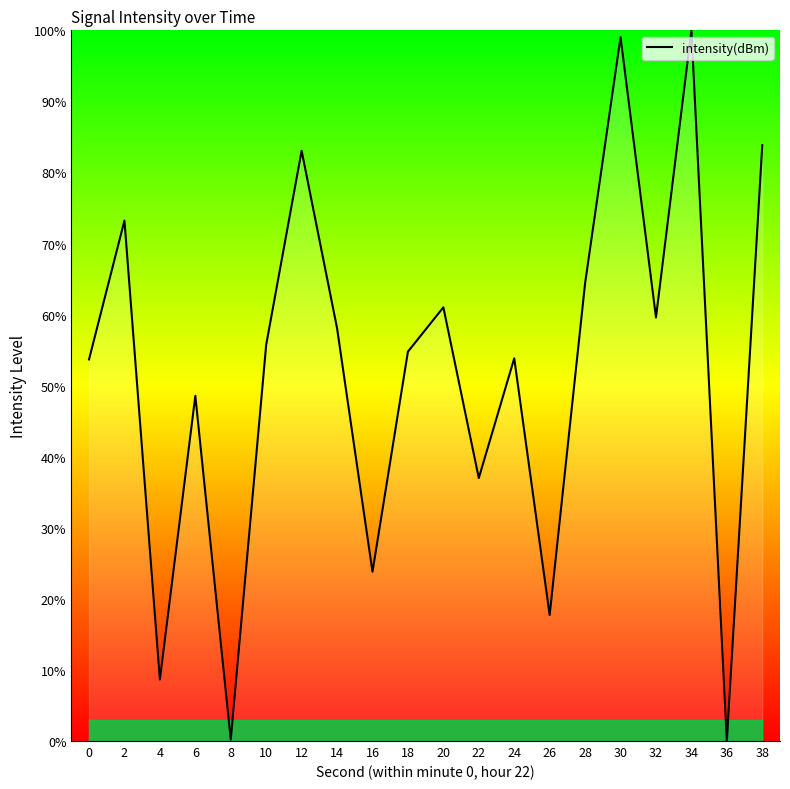

What is the greatest value displayed?

100.0